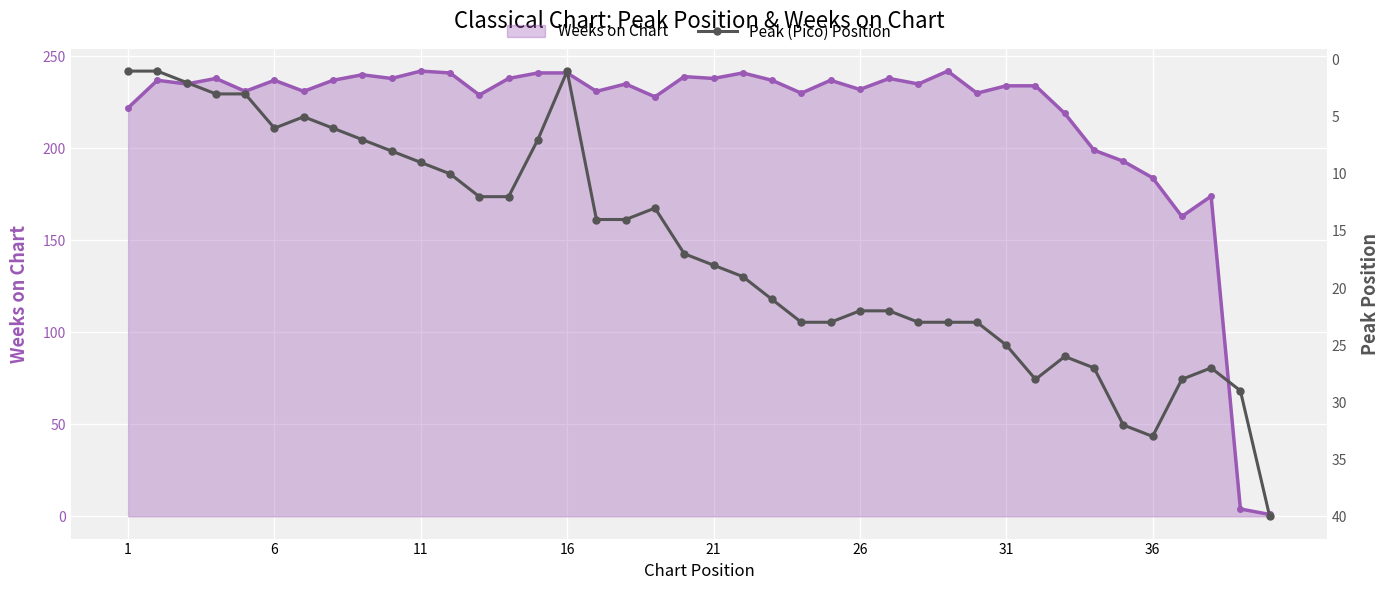

True or false: Weeks on Chart has more than 2 interior local peaks.

True